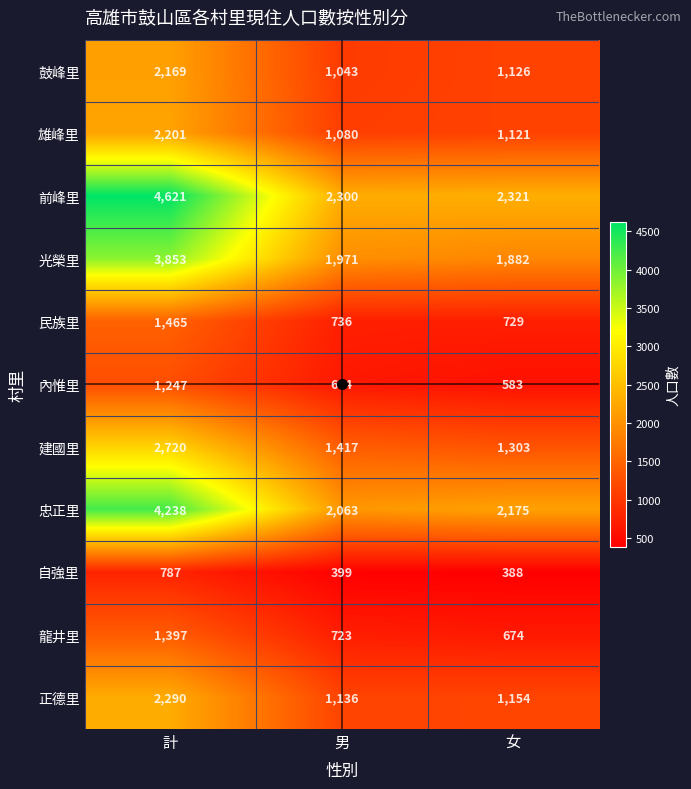

List the series in order of their peak value, highest first.

前峰里, 忠正里, 光榮里, 建國里, 正德里, 雄峰里, 鼓峰里, 民族里, 龍井里, 內惟里, 自強里